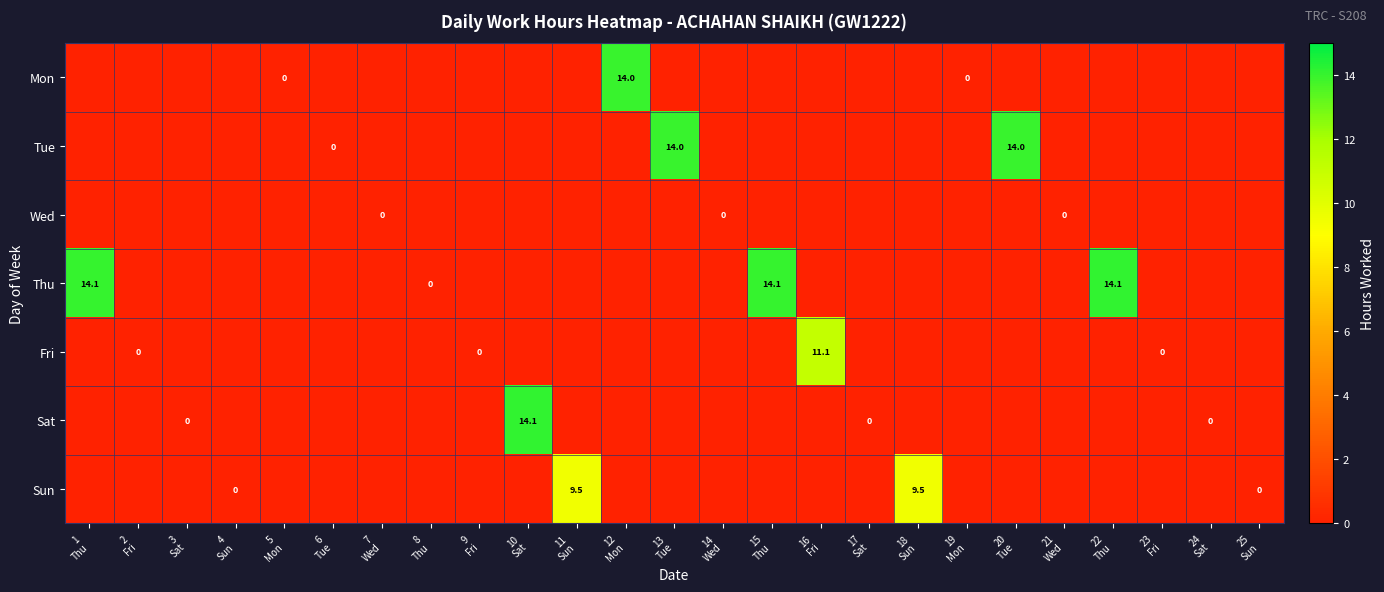

At how many categories does at least one series exceed 12?

7